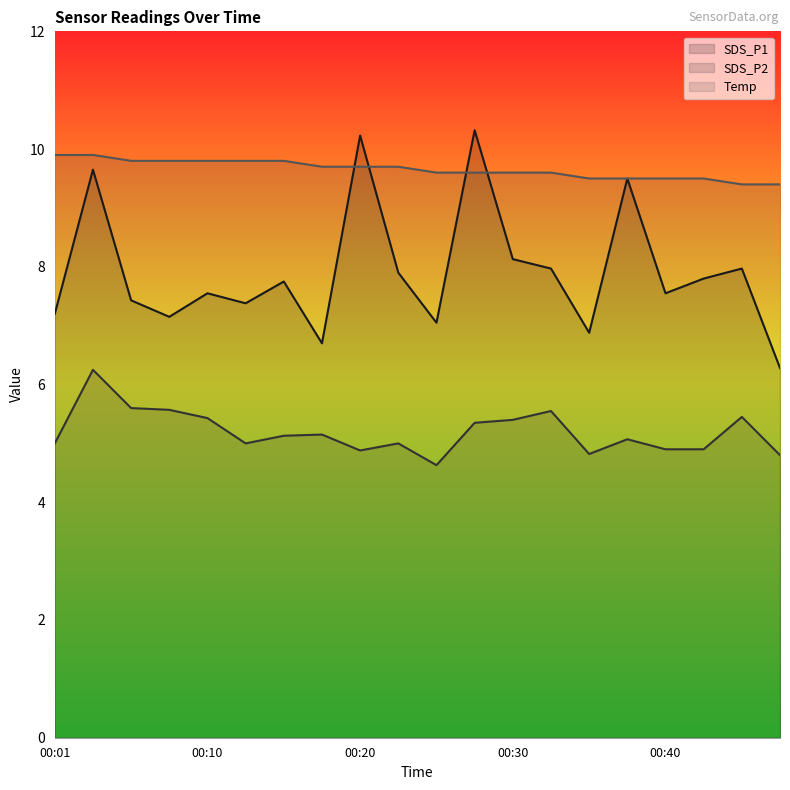

Reading left to right, extract all data points from this chart.

SDS_P1: 00:01=7.2	00:03=9.7	00:06=7.4	00:08=7.2	00:10=7.5	00:13=7.4	00:15=7.8	00:18=6.7	00:20=10.2	00:23=7.9	00:25=7.0	00:27=10.3	00:30=8.1	00:32=8.0	00:35=6.9	00:37=9.5	00:40=7.5	00:42=7.8	00:44=8.0	00:47=6.3
SDS_P2: 00:01=5.0	00:03=6.2	00:06=5.6	00:08=5.6	00:10=5.4	00:13=5.0	00:15=5.1	00:18=5.2	00:20=4.9	00:23=5.0	00:25=4.6	00:27=5.3	00:30=5.4	00:32=5.5	00:35=4.8	00:37=5.1	00:40=4.9	00:42=4.9	00:44=5.5	00:47=4.8
Temp: 00:01=9.9	00:03=9.9	00:06=9.8	00:08=9.8	00:10=9.8	00:13=9.8	00:15=9.8	00:18=9.7	00:20=9.7	00:23=9.7	00:25=9.6	00:27=9.6	00:30=9.6	00:32=9.6	00:35=9.5	00:37=9.5	00:40=9.5	00:42=9.5	00:44=9.4	00:47=9.4